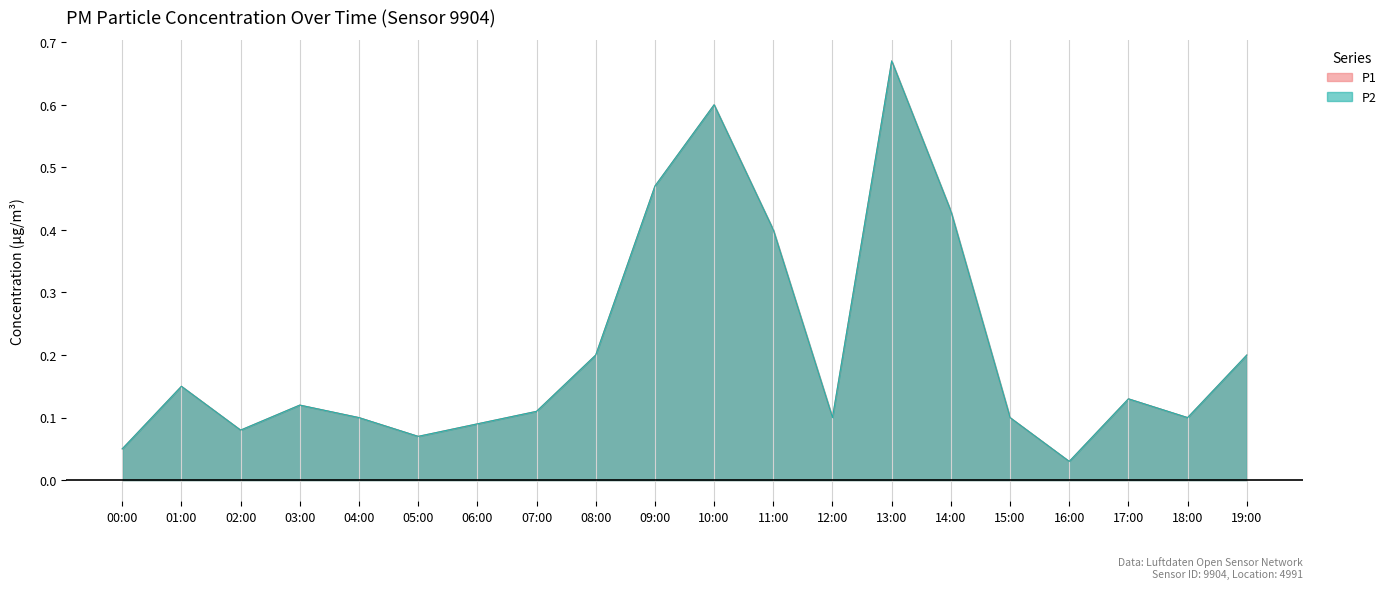

Which has a higher value, 04:00 or 18:00?

04:00